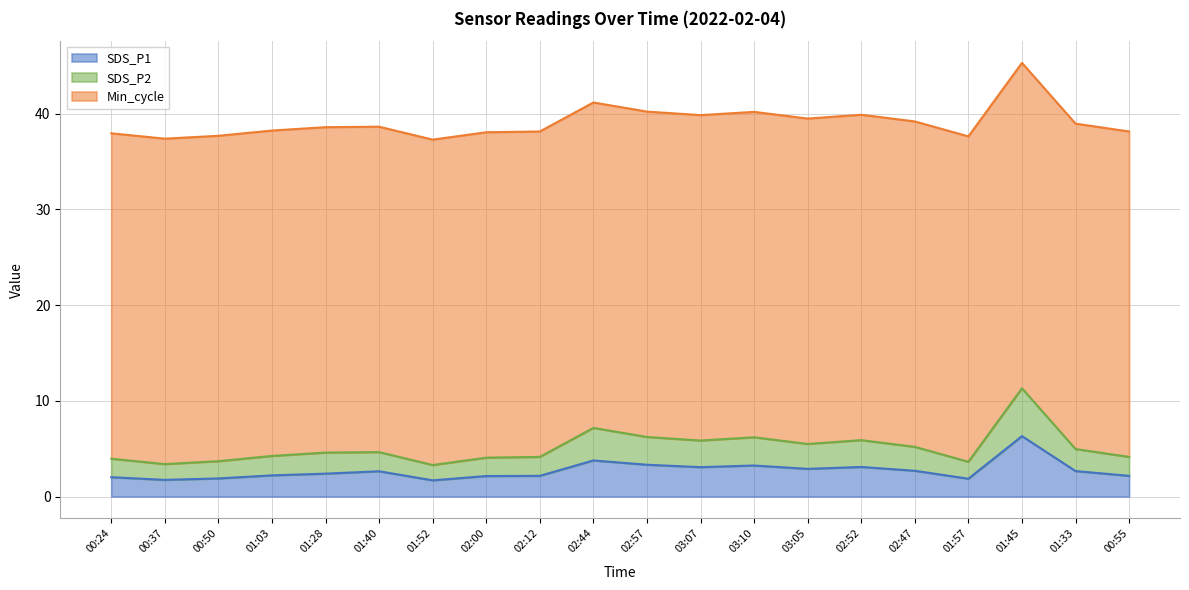

What is the lowest value of the SDS_P1 series?

1.7